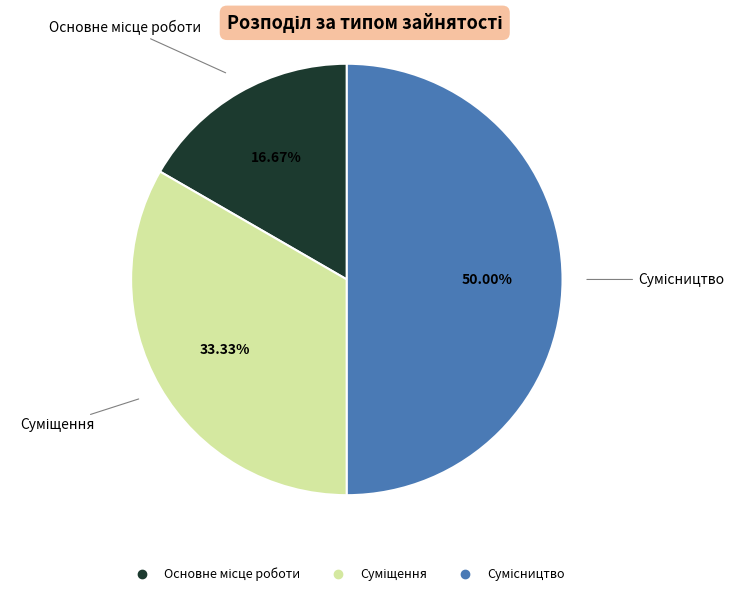

Count the number of slices in the pie.

3